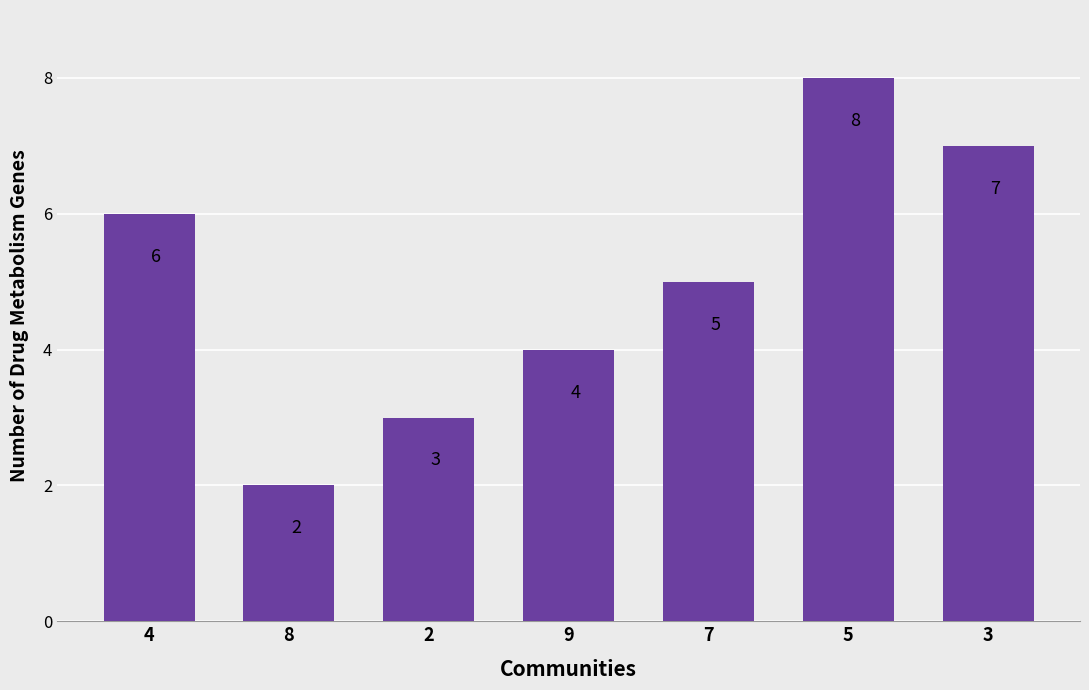

Are the bars horizontal?

No